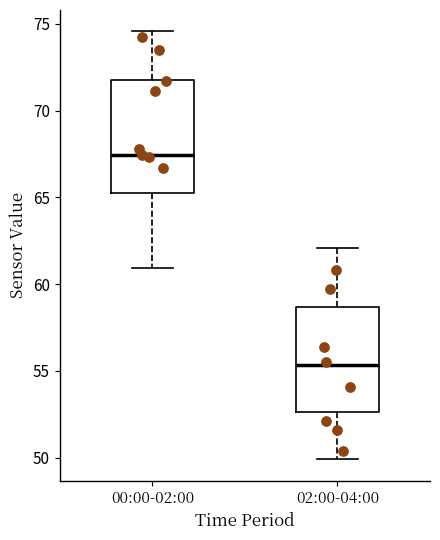

Reading left to right, transcribe this box plot: for each box, give where its median line is, the range the box spans, and where its two whiskers end, as read against the y-axis. The values are not printed on the chart, so give them approximately, as read against the axis.

00:00-02:00: median 67.5, box 65.5 to 72.0, whiskers 61.0 to 74.5
02:00-04:00: median 55.5, box 52.5 to 58.5, whiskers 50.0 to 62.0